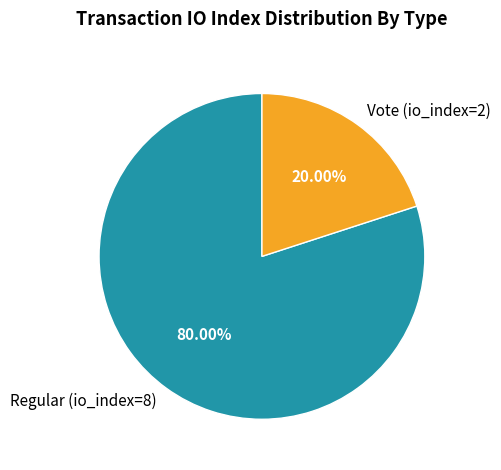

Do Vote (io_index=2) and Regular (io_index=8) together represent more than half of the pie?

Yes